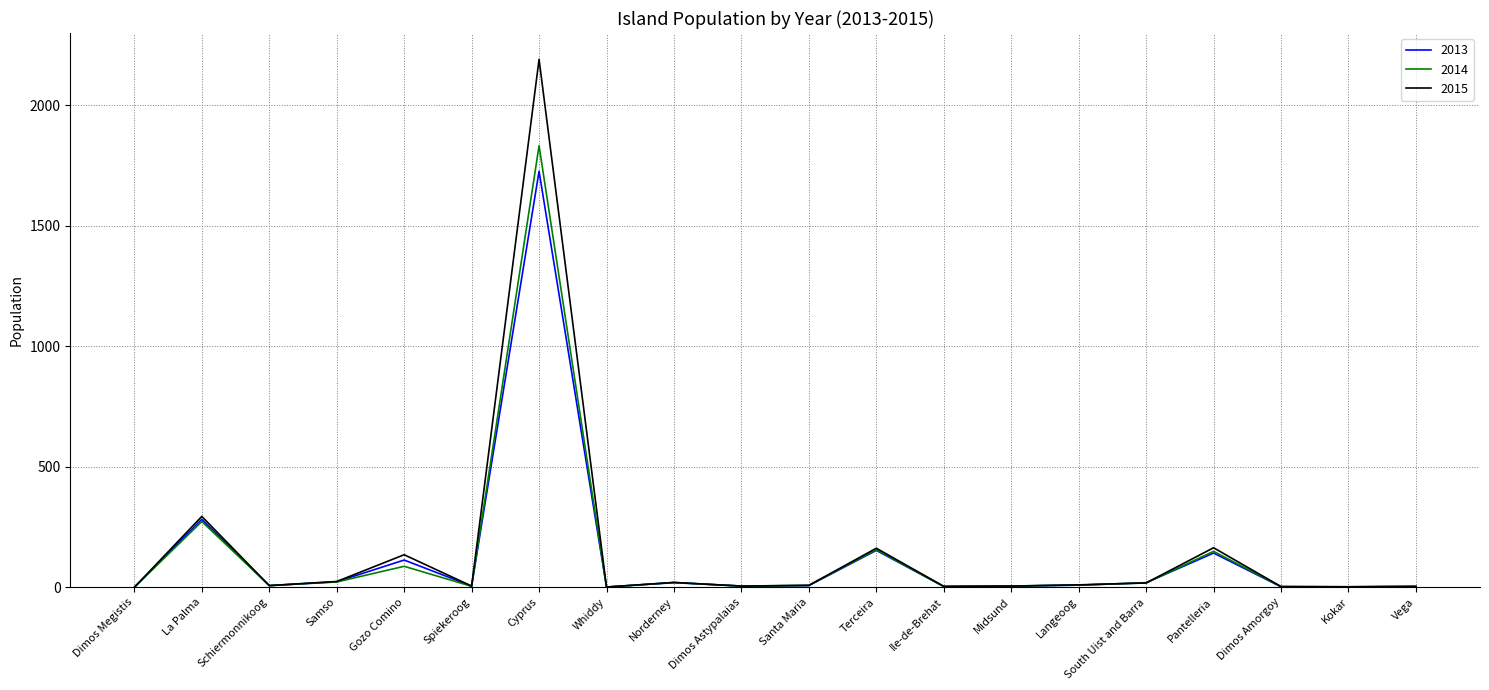

What is the difference between the highest and lowest values at Gozo Comino?

48